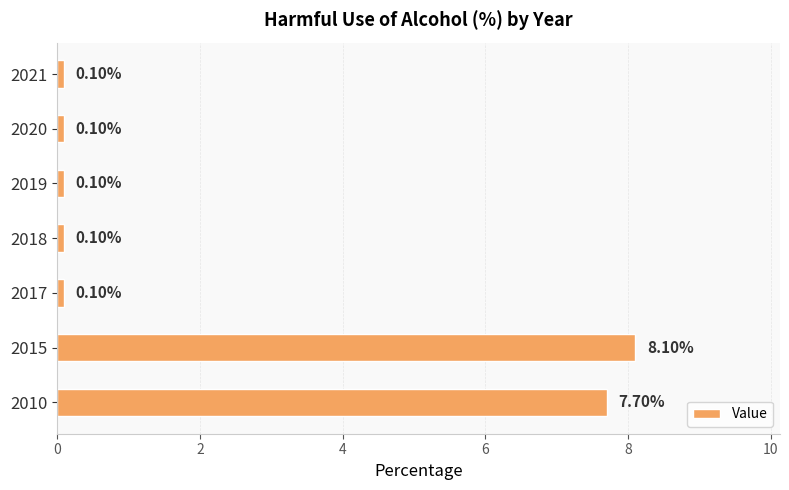

What is the difference between the maximum and minimum values?

8.0